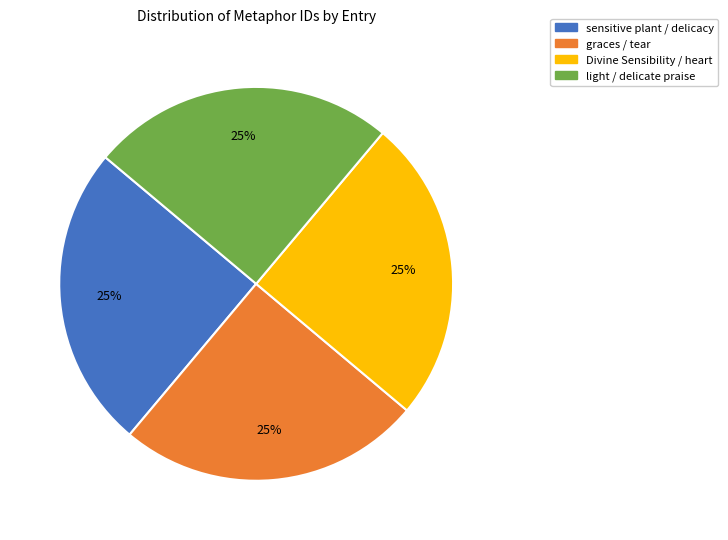

Approximately how many times larger is the value at sensitive plant / delicacy compared to light / delicate praise?

1.0